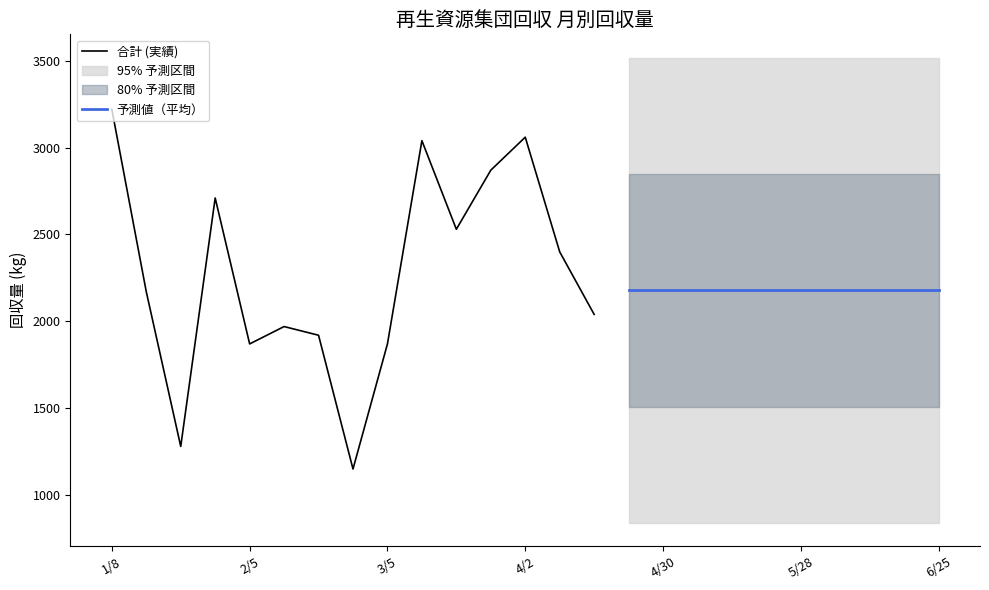

What is the label of the 24th point from the left?

6/18